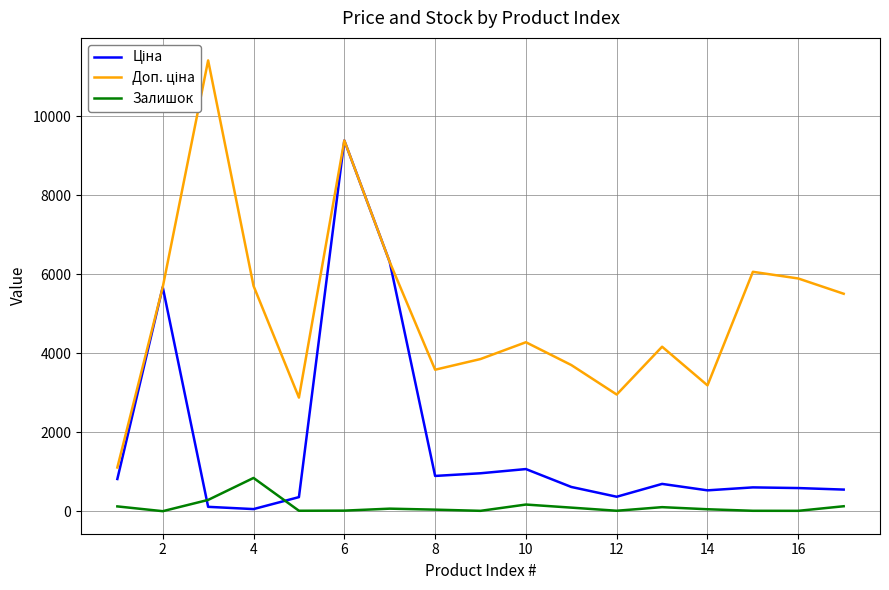

What is the maximum value for Ціна?

9384.0